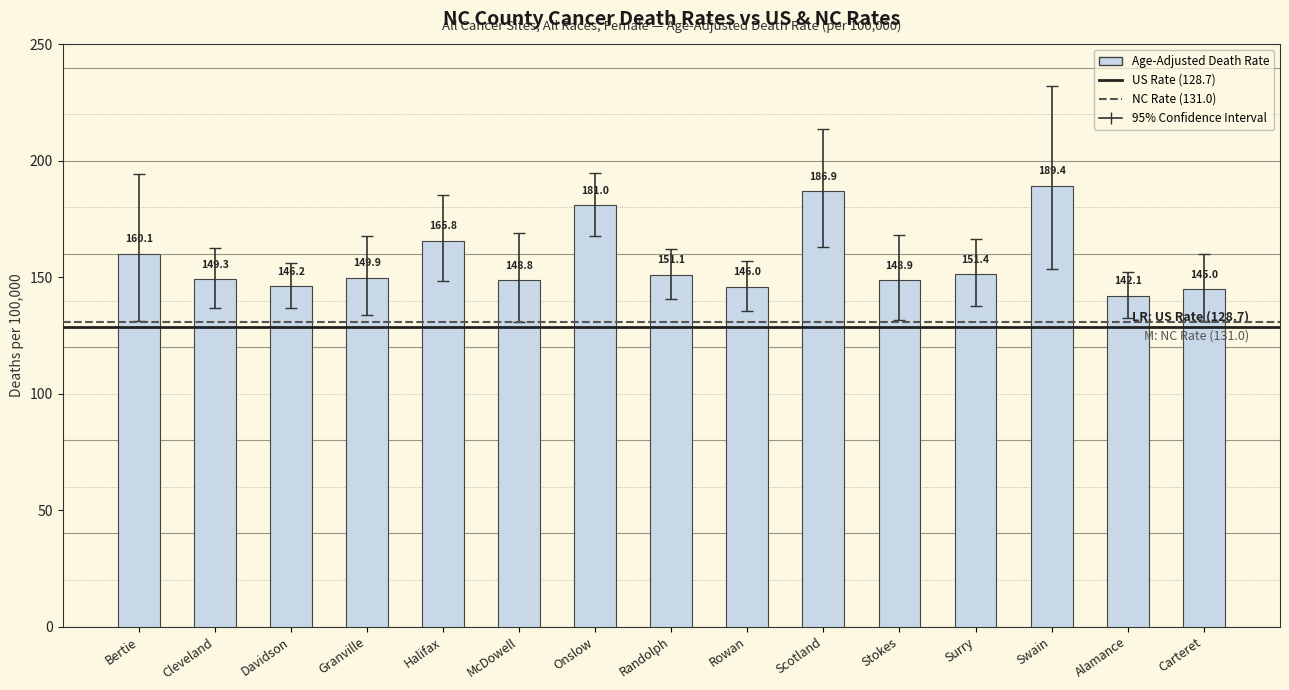

Are the bars grouped side by side (vs. stacked)?

No